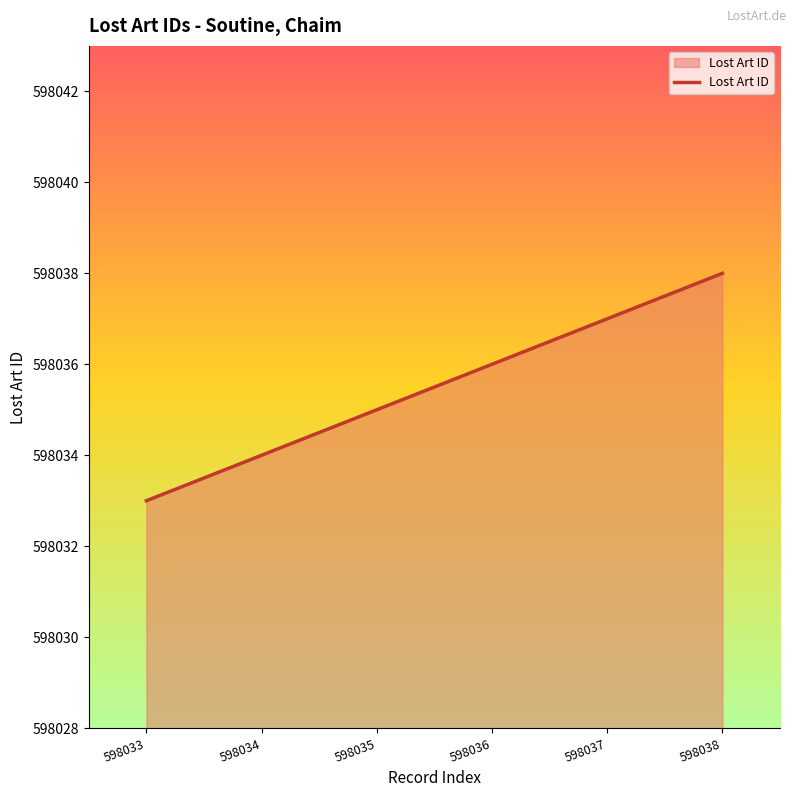

Which label corresponds to the smallest value in the chart?

598033